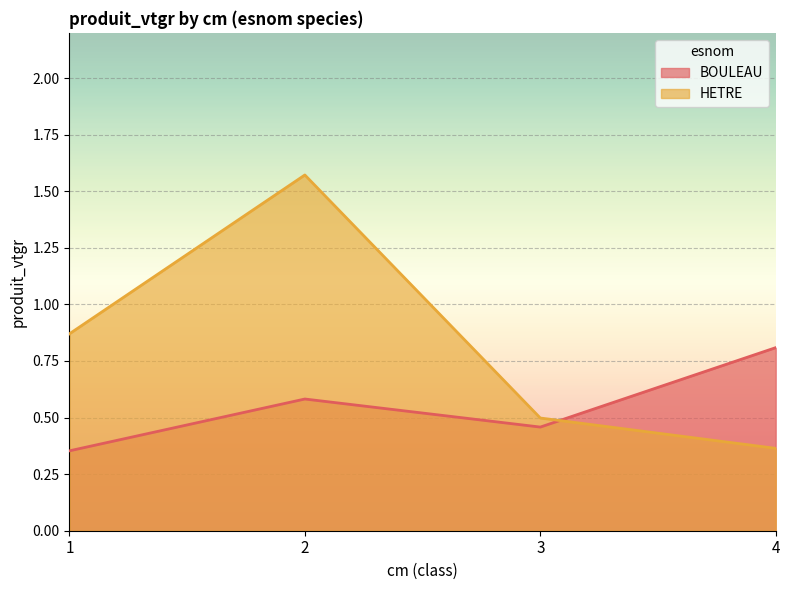

At which category is the sum across all series the highest?

2